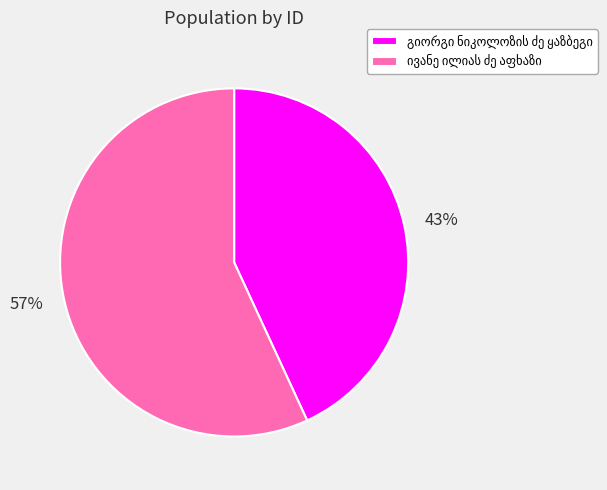

What percentage is the 57% slice, to the nearest percent?

57%